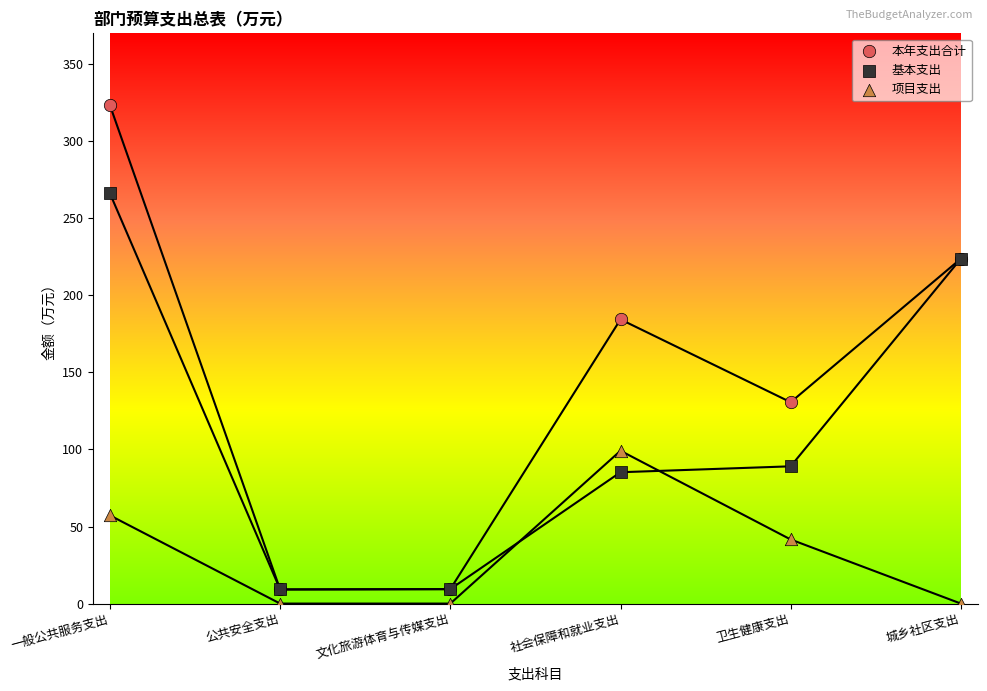

In the 基本支出 series, what Y value is closest to 137?

89.1